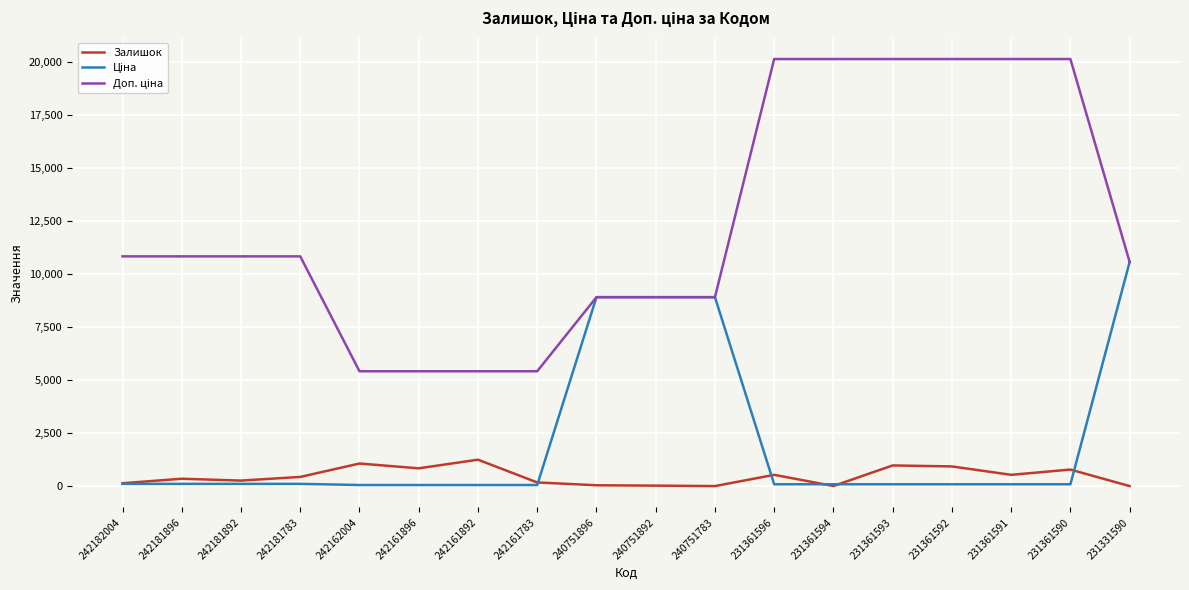

The Залишок series shows 977.0 at 231361593. True or false?

True